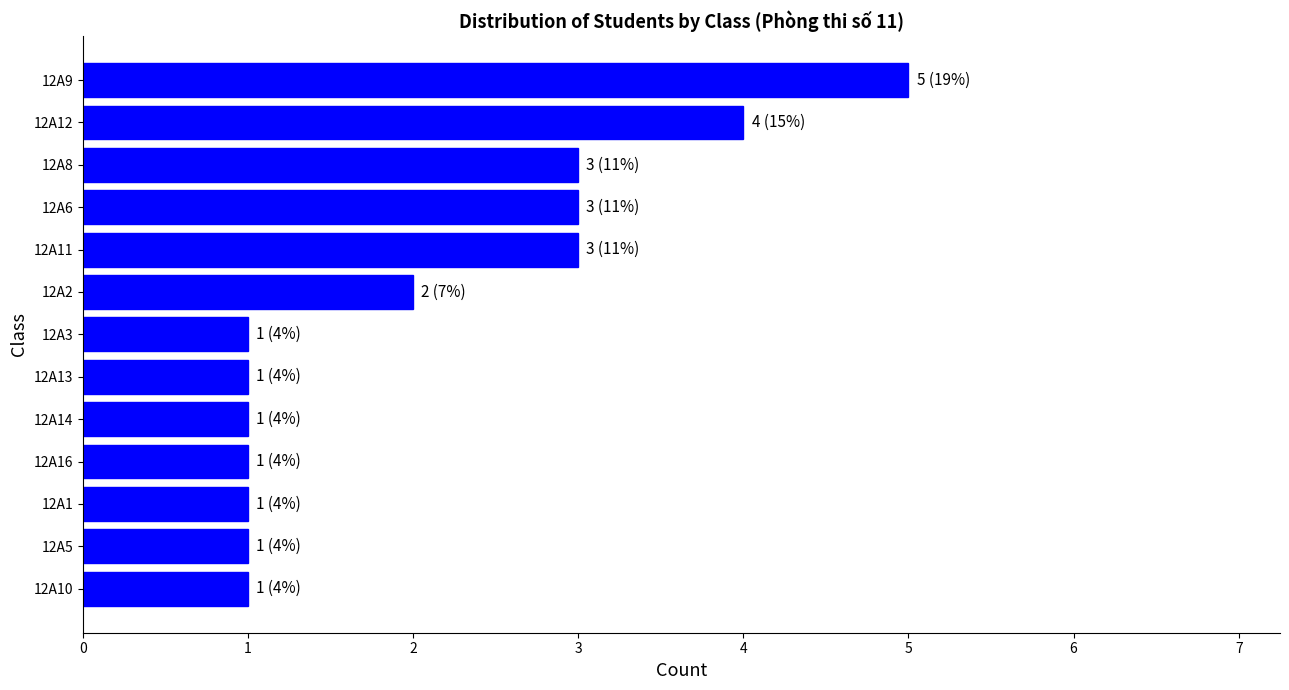

Which has a higher value, 12A9 or 12A5?

12A9